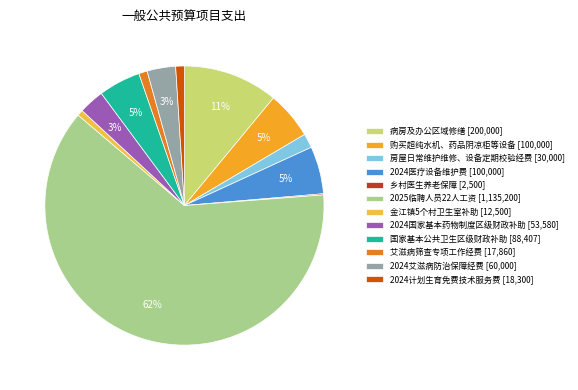

True or false: 2024国家基本药物制度区级财政补助 accounts for 3% of the total.

True